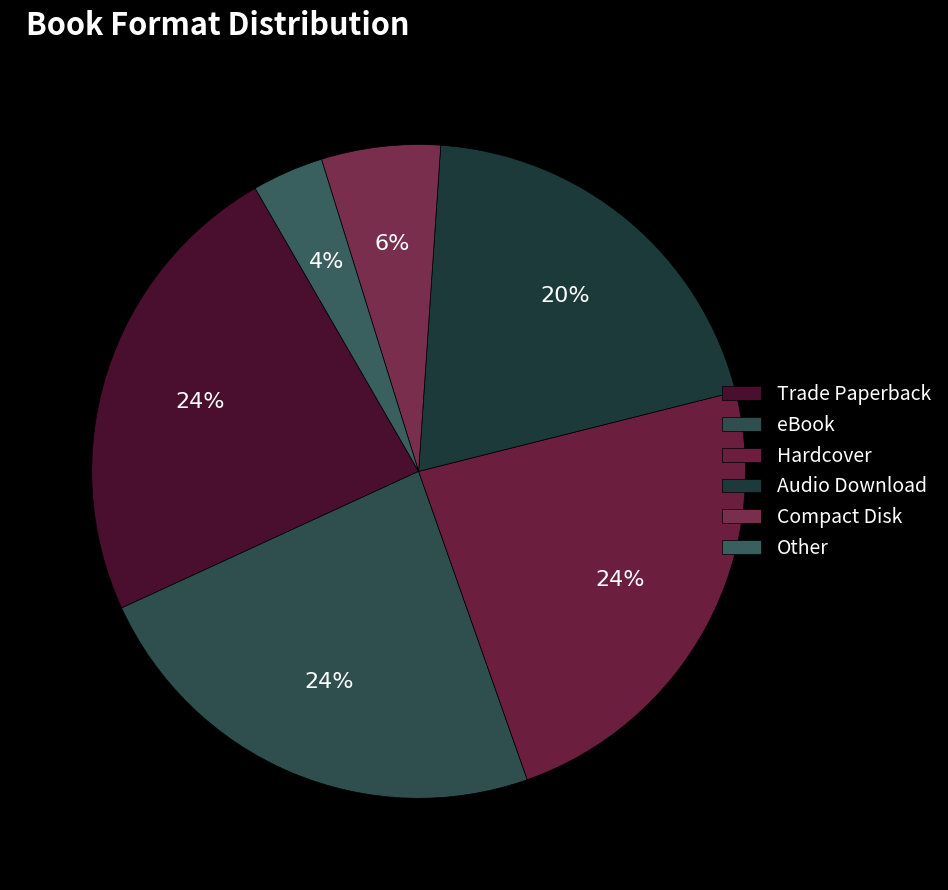

Which has a higher value, Other or eBook?

eBook